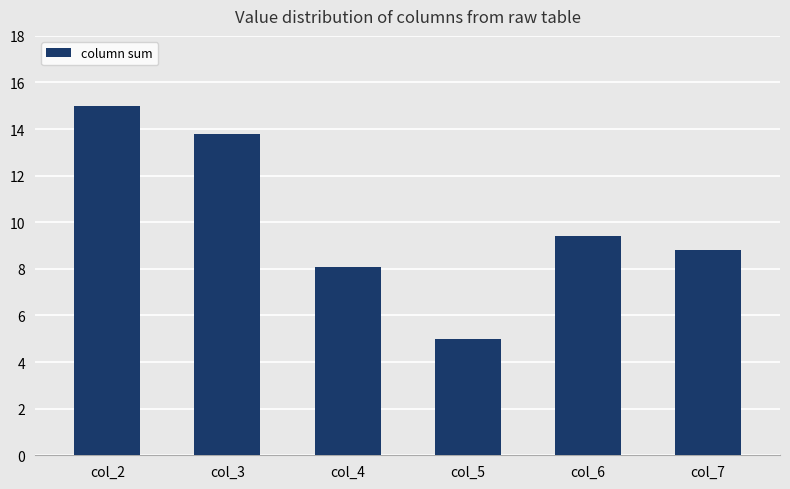

At which category does the chart reach its minimum across all series?

col_5